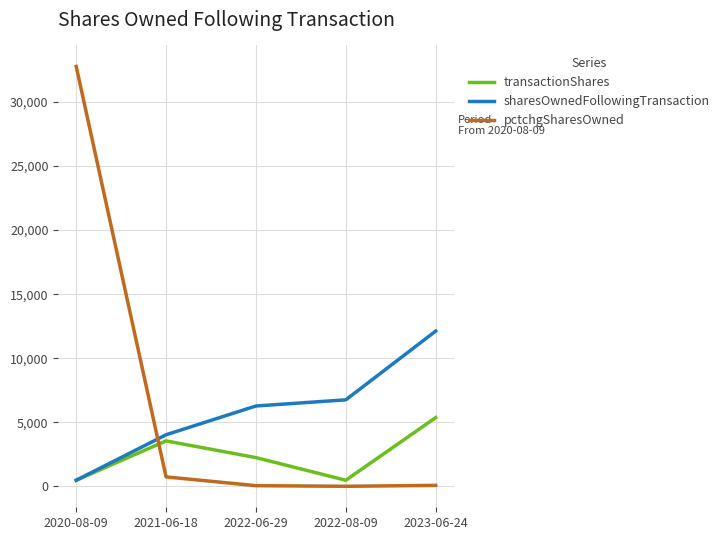

What is the difference between the sharesOwnedFollowingTransaction values at 2022-08-09 and 2023-06-24?

5364